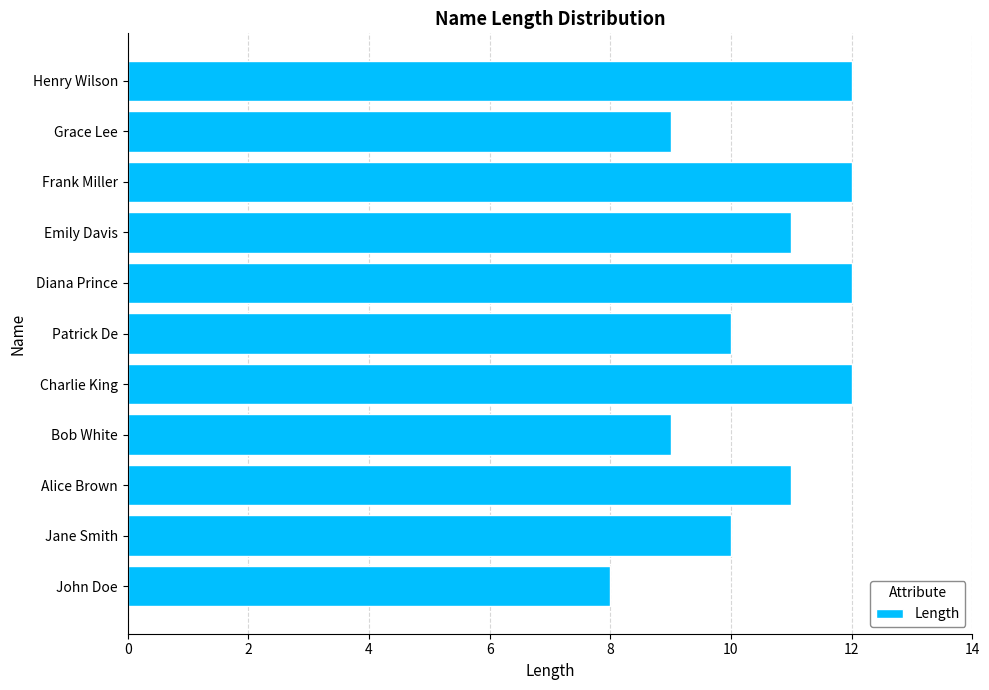

How many distinct data groups are displayed?

1